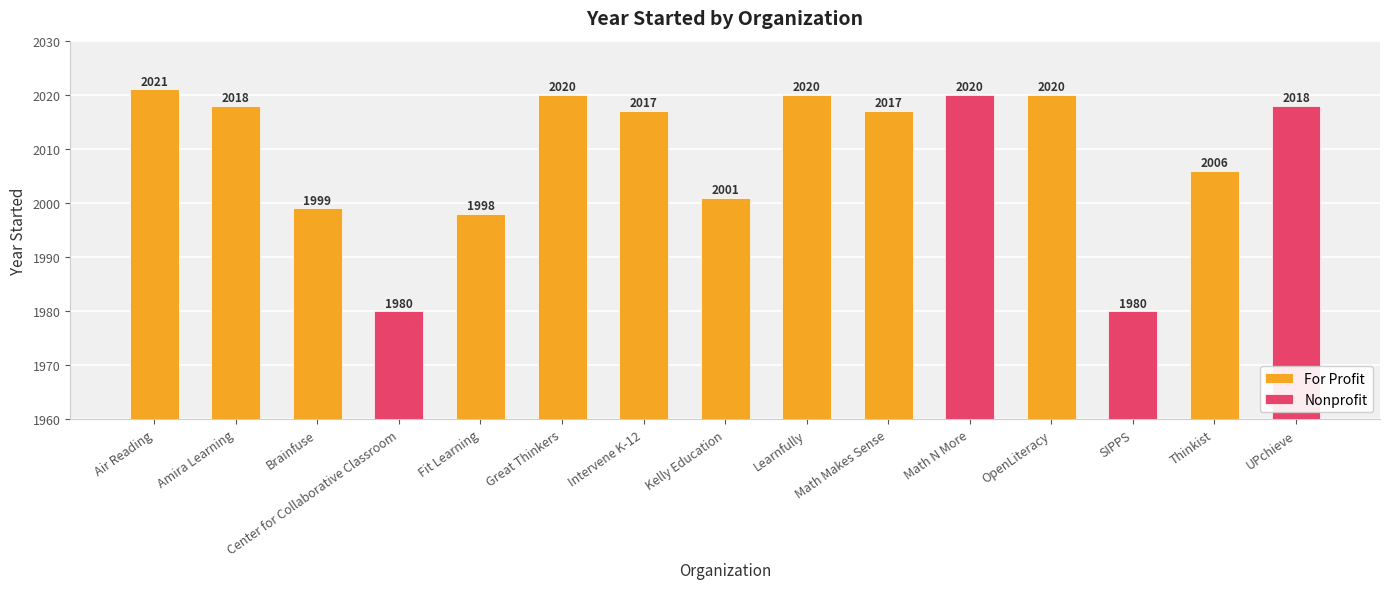

What is the sum of the For Profit values at Intervene K-12 and Math Makes Sense?

4034